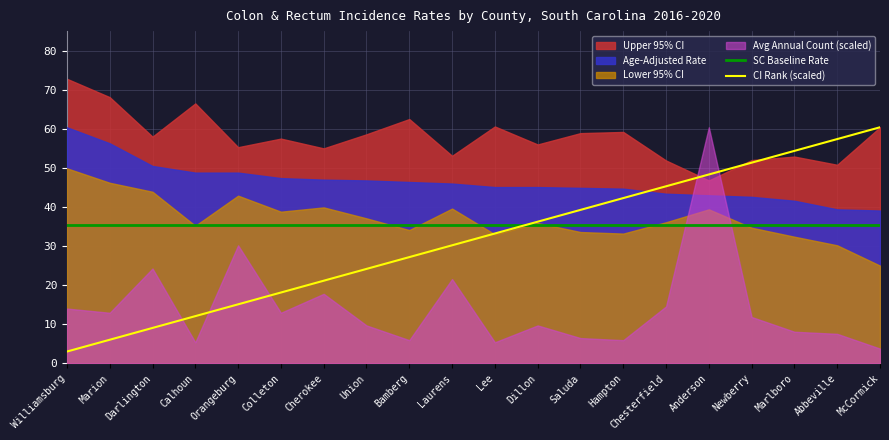

True or false: CI Rank (scaled) has a value of 33.2 at Lee.

True